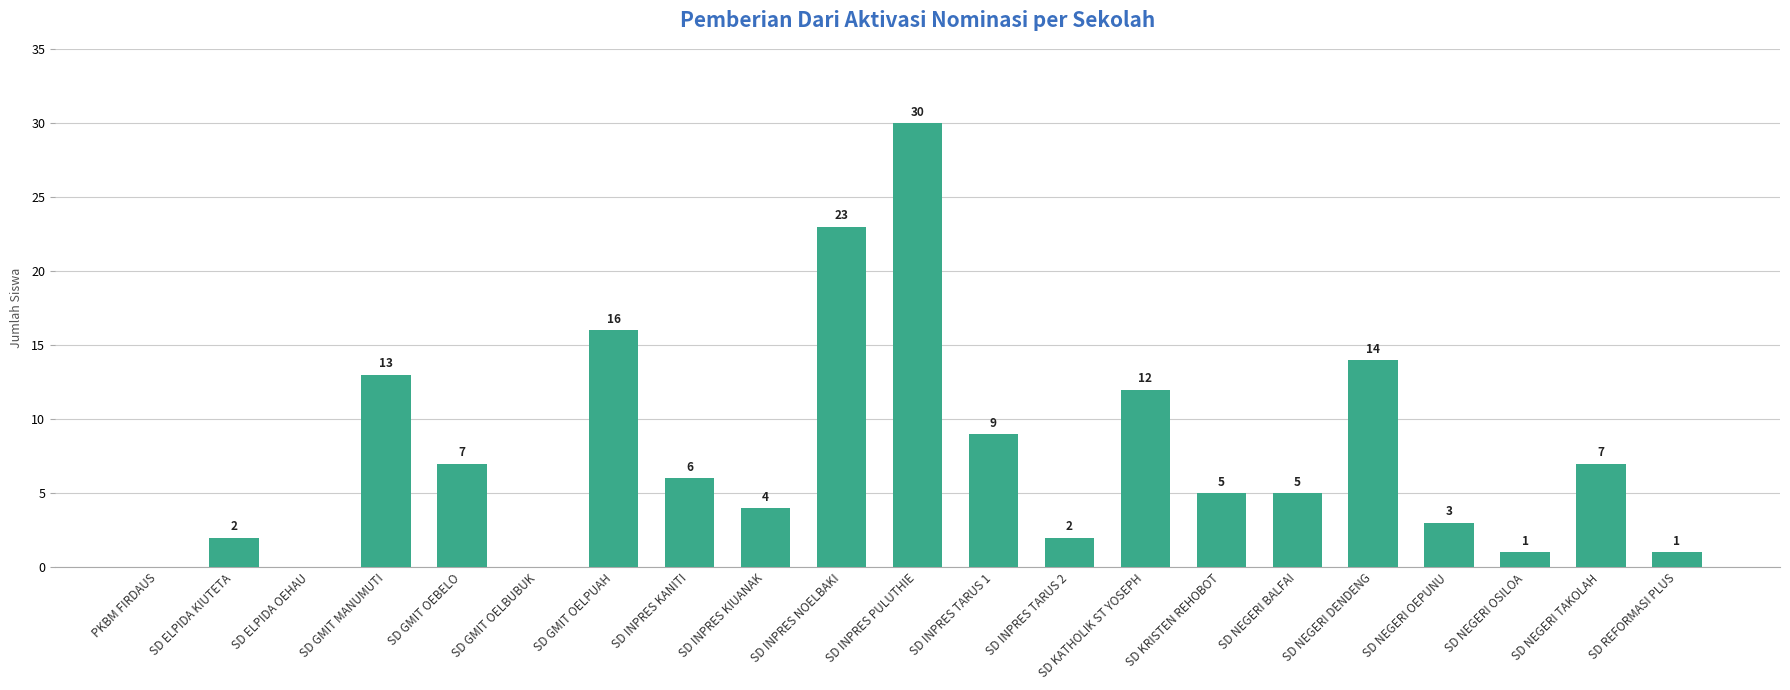

Which label corresponds to the largest value in the chart?

SD INPRES PULUTHIE